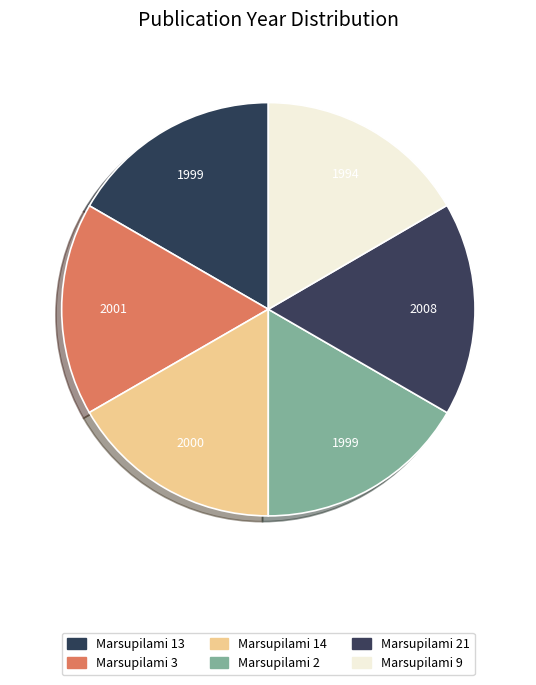

How many segments does this pie chart have?

6